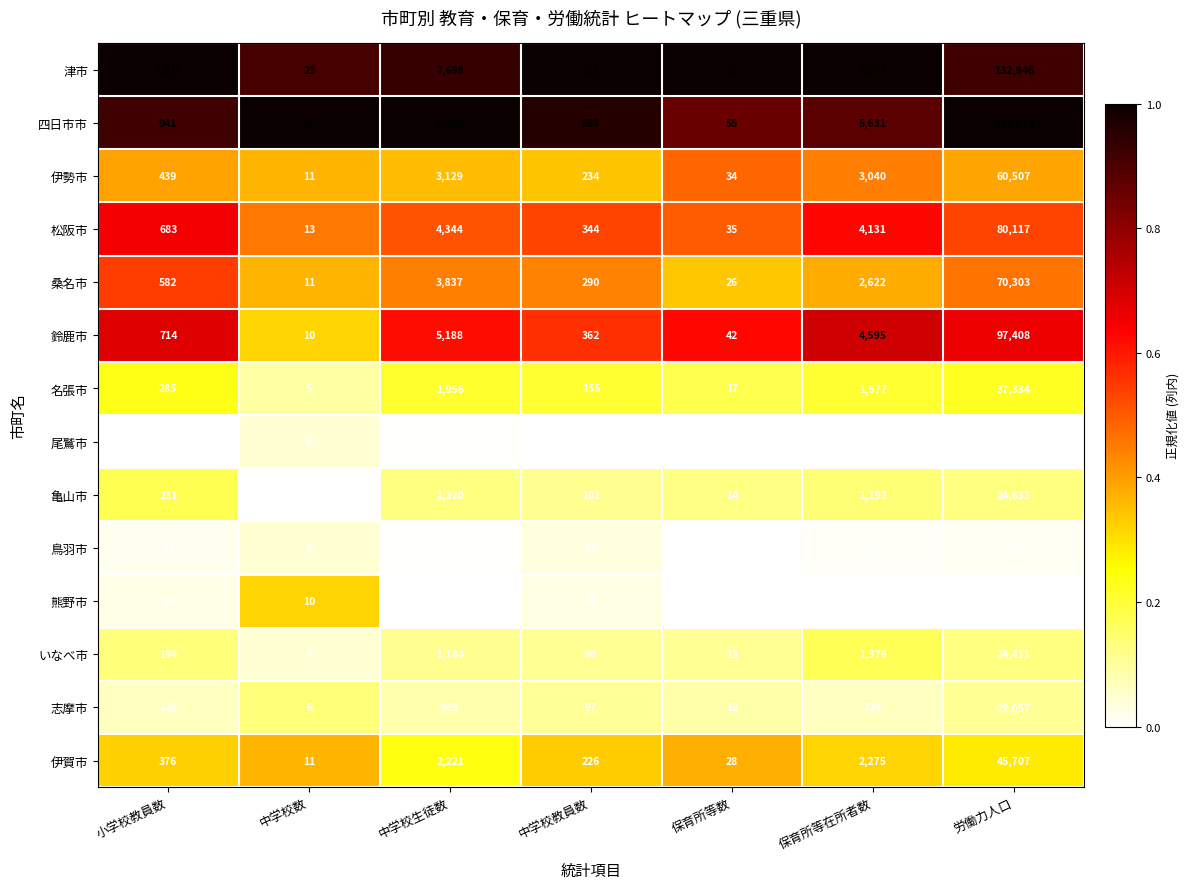

List the series in order of their peak value, highest first.

四日市市, 津市, 鈴鹿市, 松阪市, 桑名市, 伊勢市, 伊賀市, 名張市, 亀山市, いなべ市, 志摩市, 鳥羽市, 尾鷲市, 熊野市